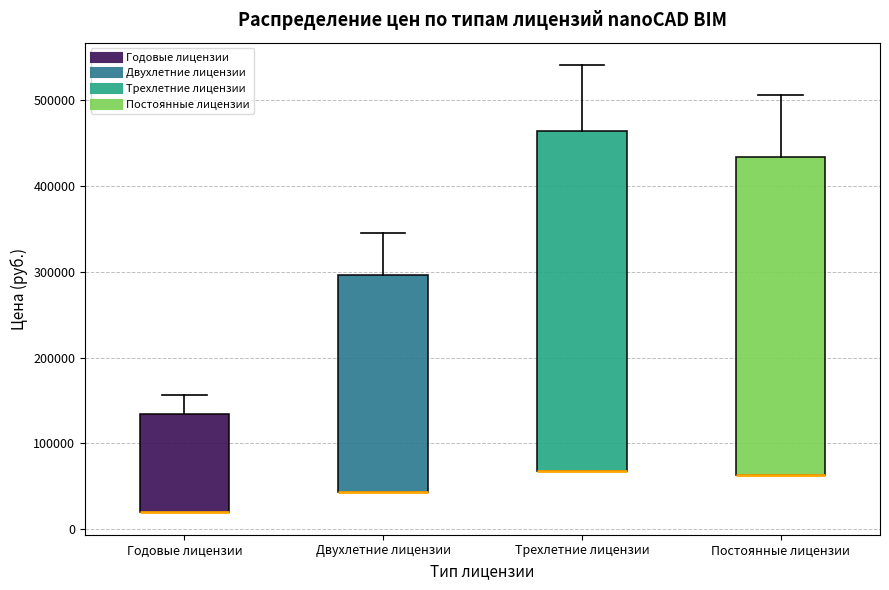

Comparing the boxes themselves (not the whiskers), which one is the tallest?

Трехлетние лицензии